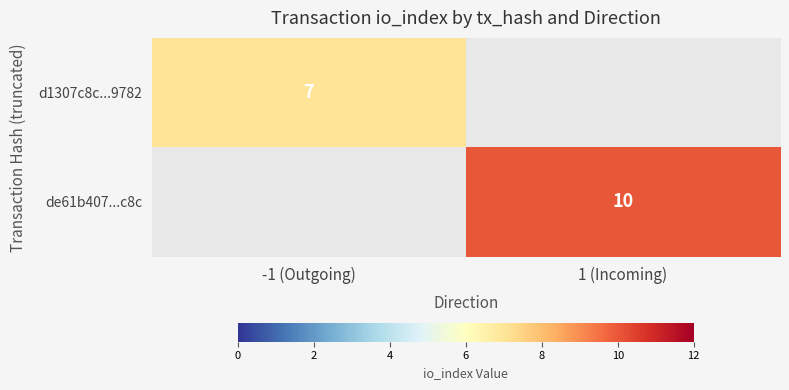

Is it true that d1307c8c...9782 equals 7 at -1 (Outgoing)?

True